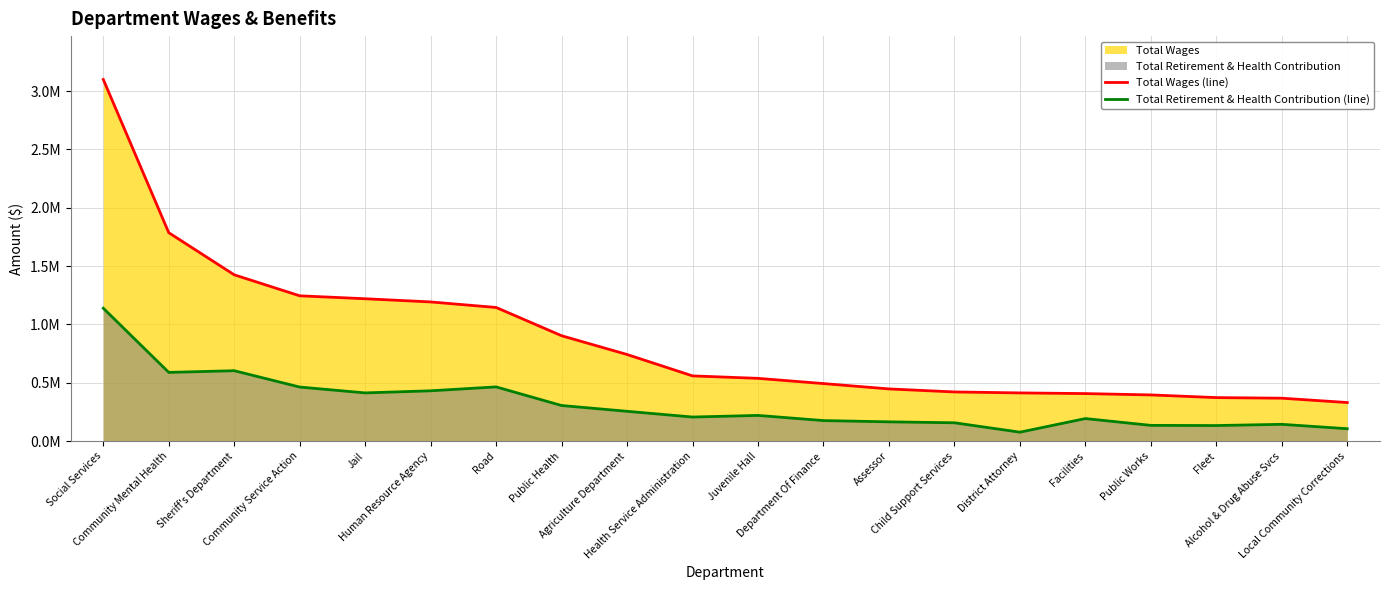

What value does the Total Retirement & Health Contribution (line) series have at Sheriff's Department, to the nearest 50?

603500